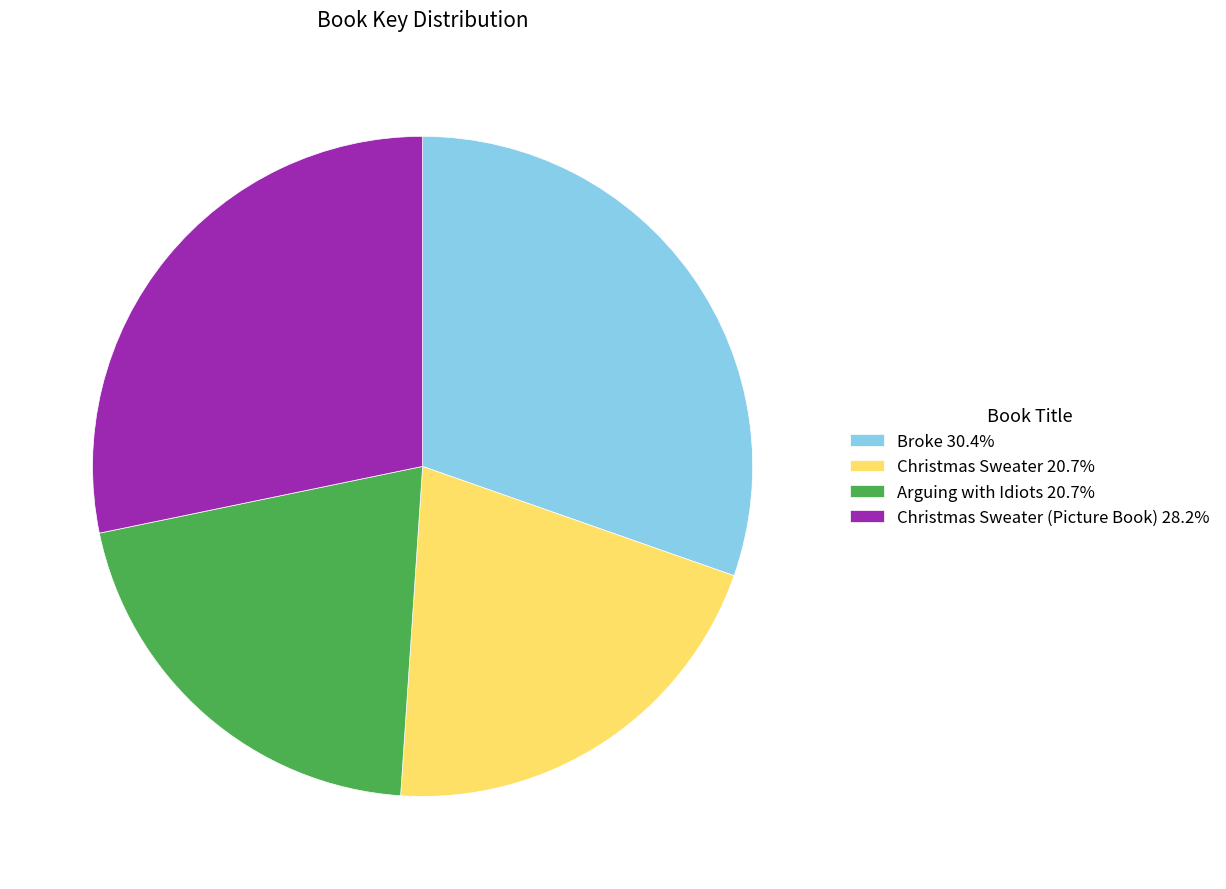

Does any single category account for the majority?

No